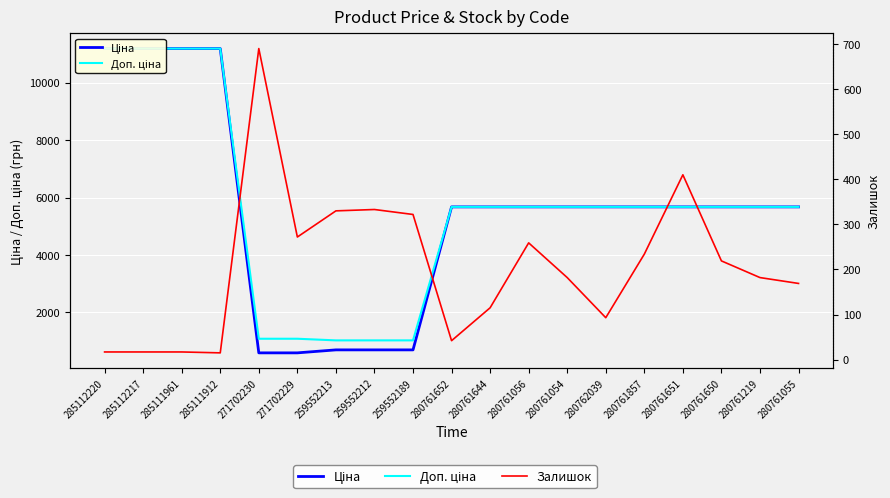

What is the approximate value of Ціна at 259552189?

693.7